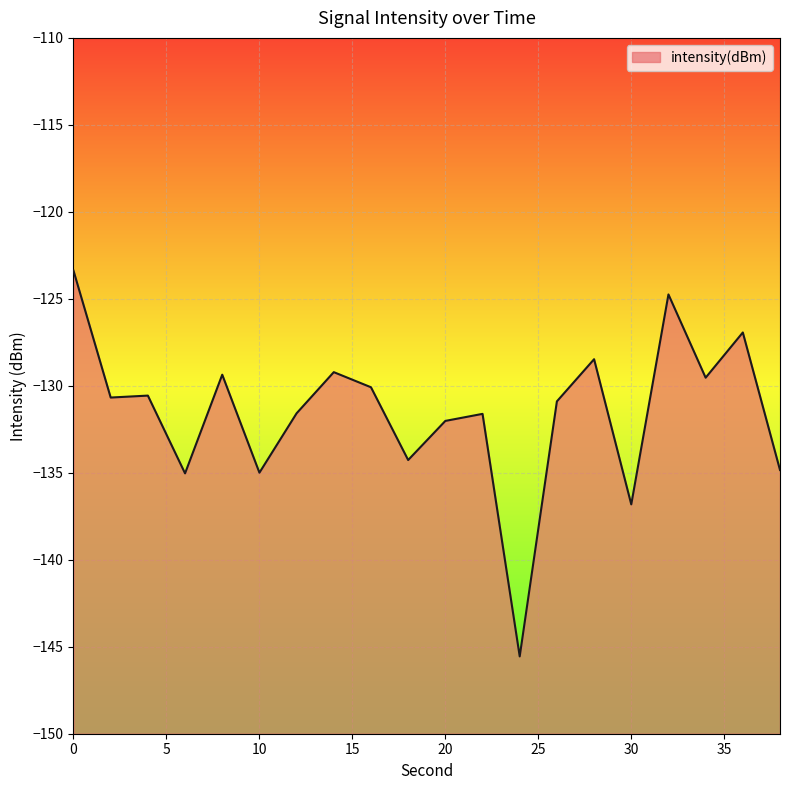

What is the maximum value shown in the chart?

-123.4